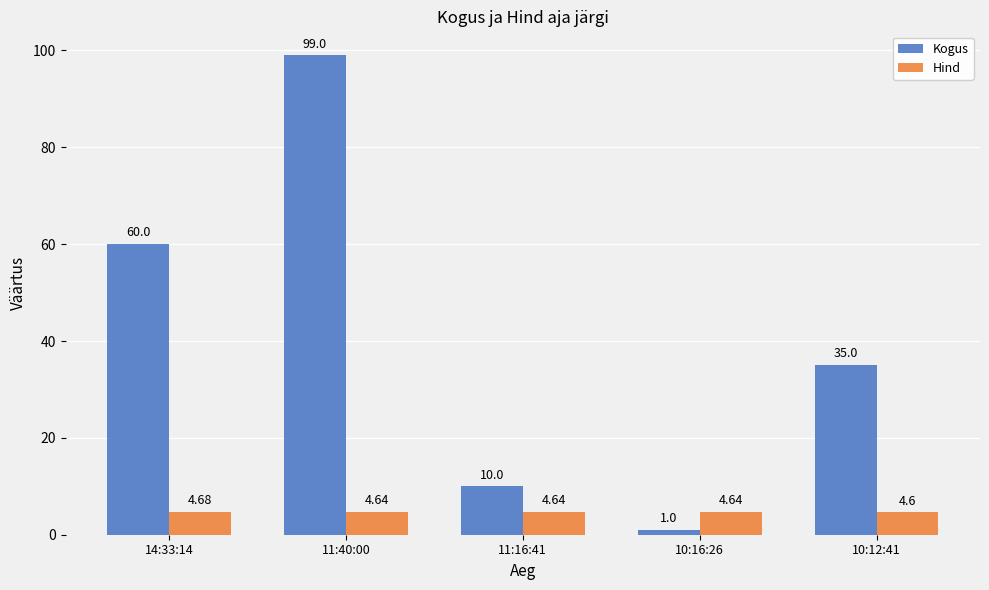

What is the label of the 3rd bar from the left?

11:16:41